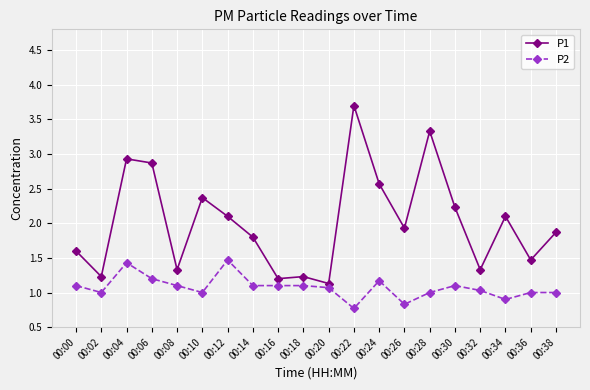

Where does the P2 series first go above 1?

00:00